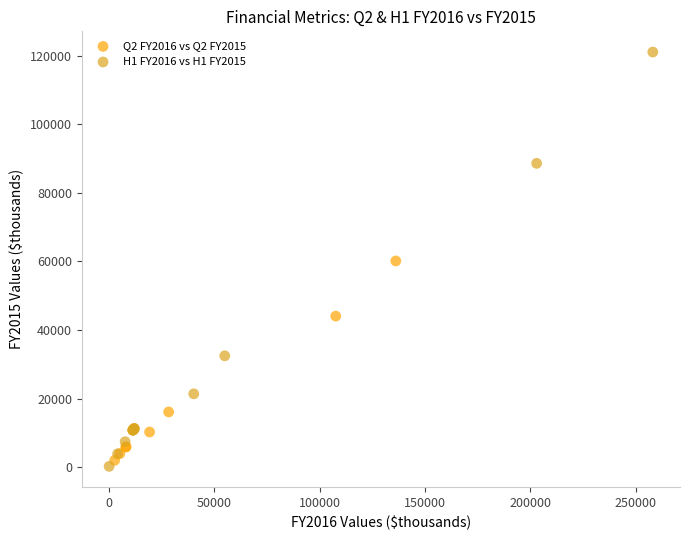

Which series has the largest Y range (max minus min)?

H1 FY2016 vs H1 FY2015